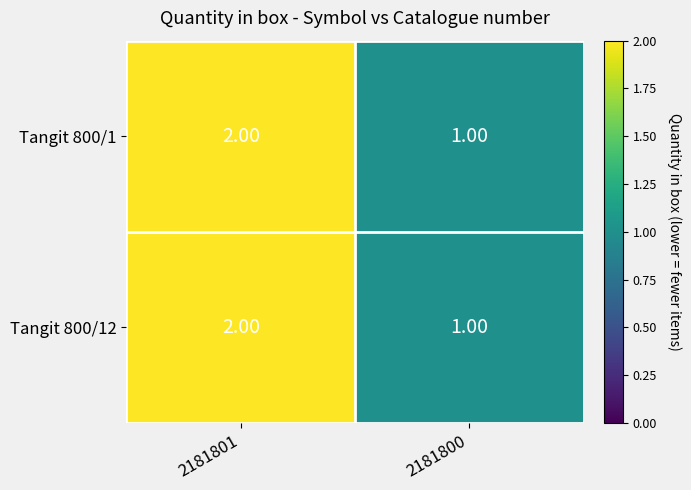

What is the sum of all Tangit 800/1 values?

3